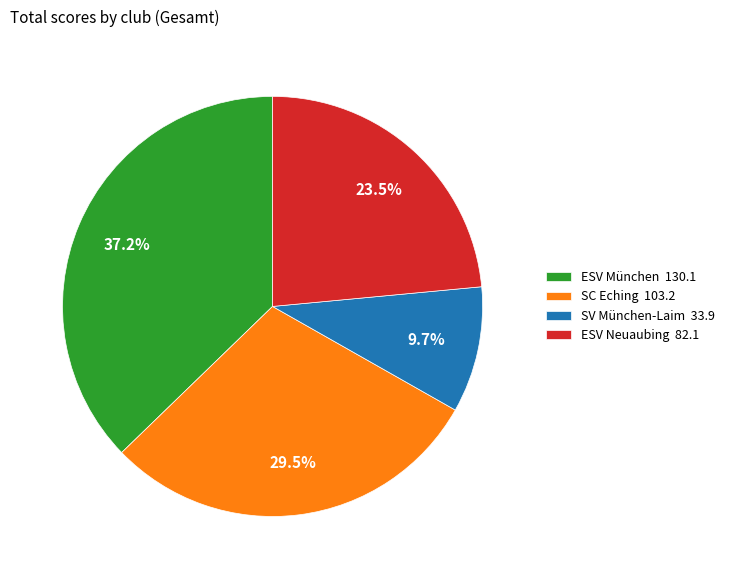

To the nearest percent, what is the difference between the ESV München and ESV Neuaubing slice percentages?

14%